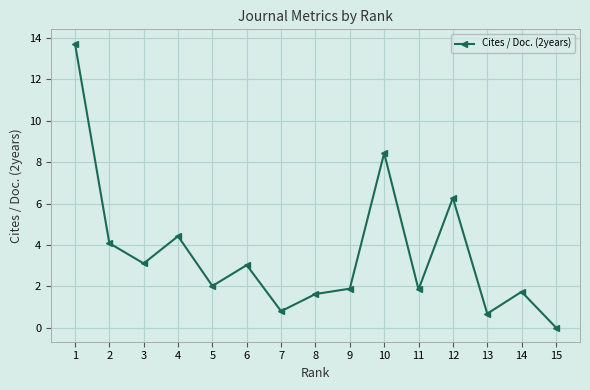

The value at 14 is 1.7. True or false?

True